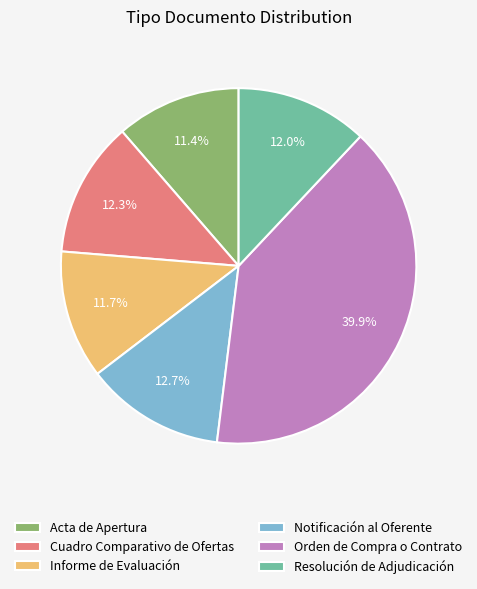

To the nearest percent, what is the combined percentage of Cuadro Comparativo de Ofertas and Notificación al Oferente?

25%